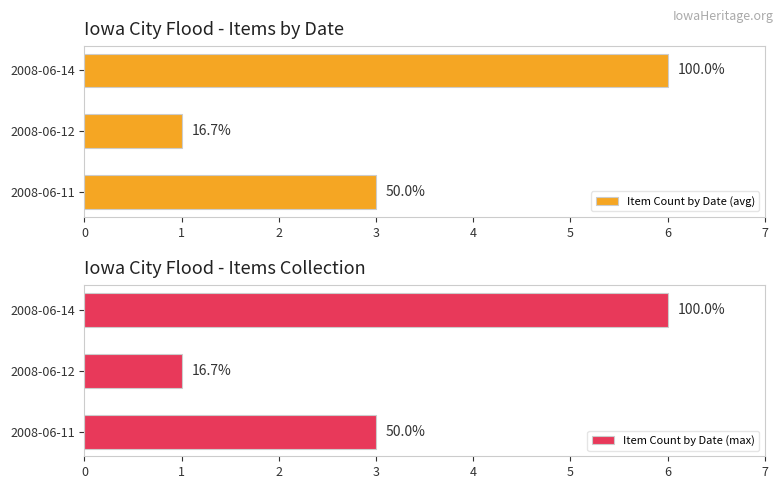

Which series has the largest range (max minus min)?

Item Count by Date (avg)